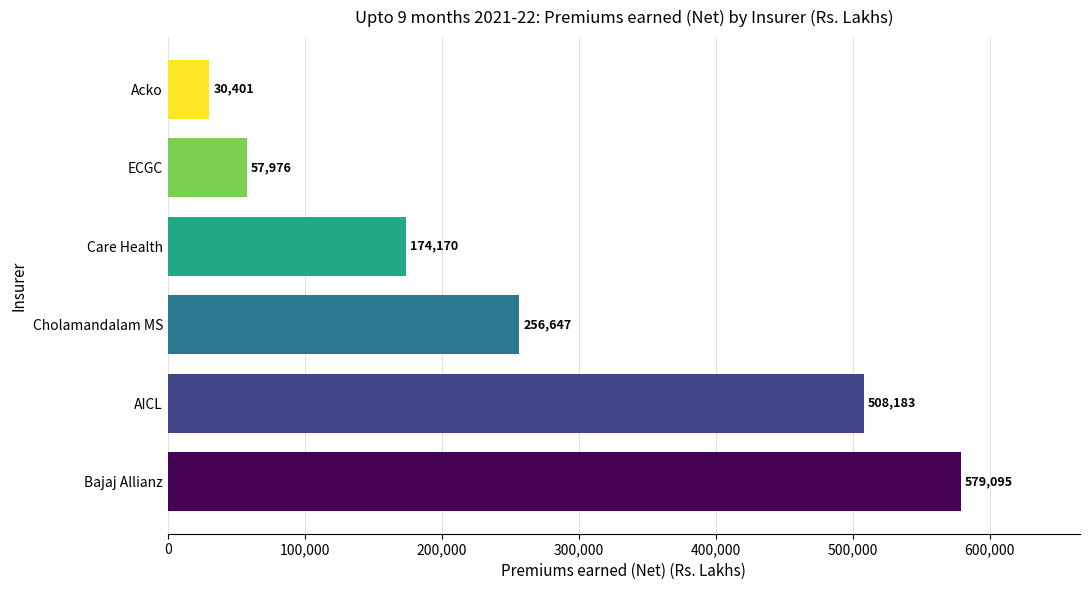

What is the sum of the values at Bajaj Allianz and Care Health?

753265.0